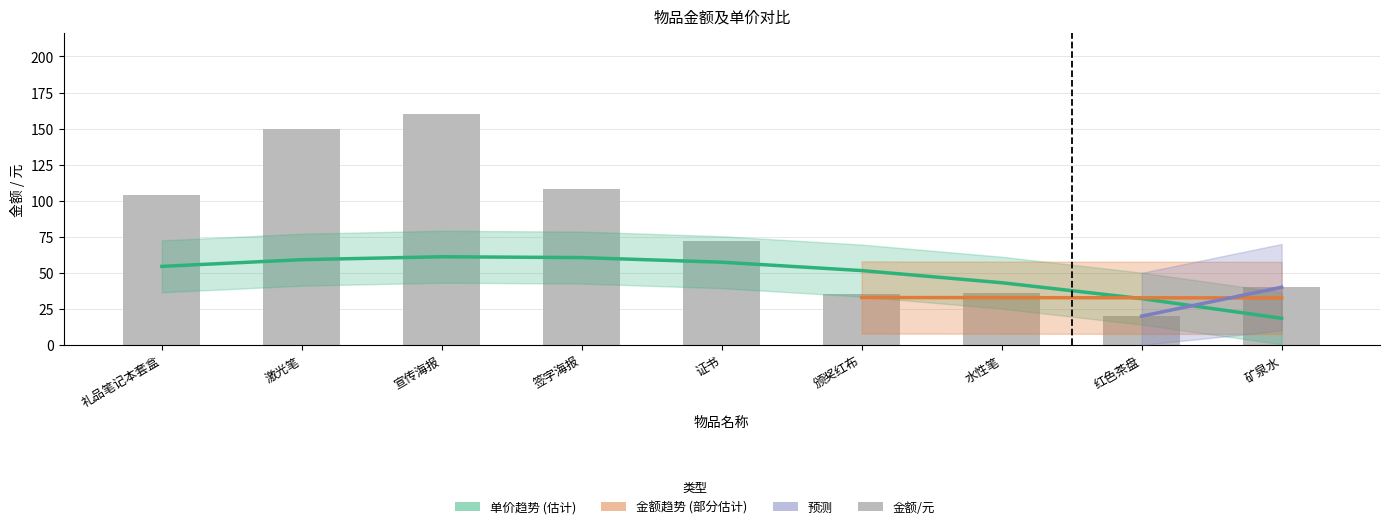

Read the value at 激光笔, to the nearest 5.

150